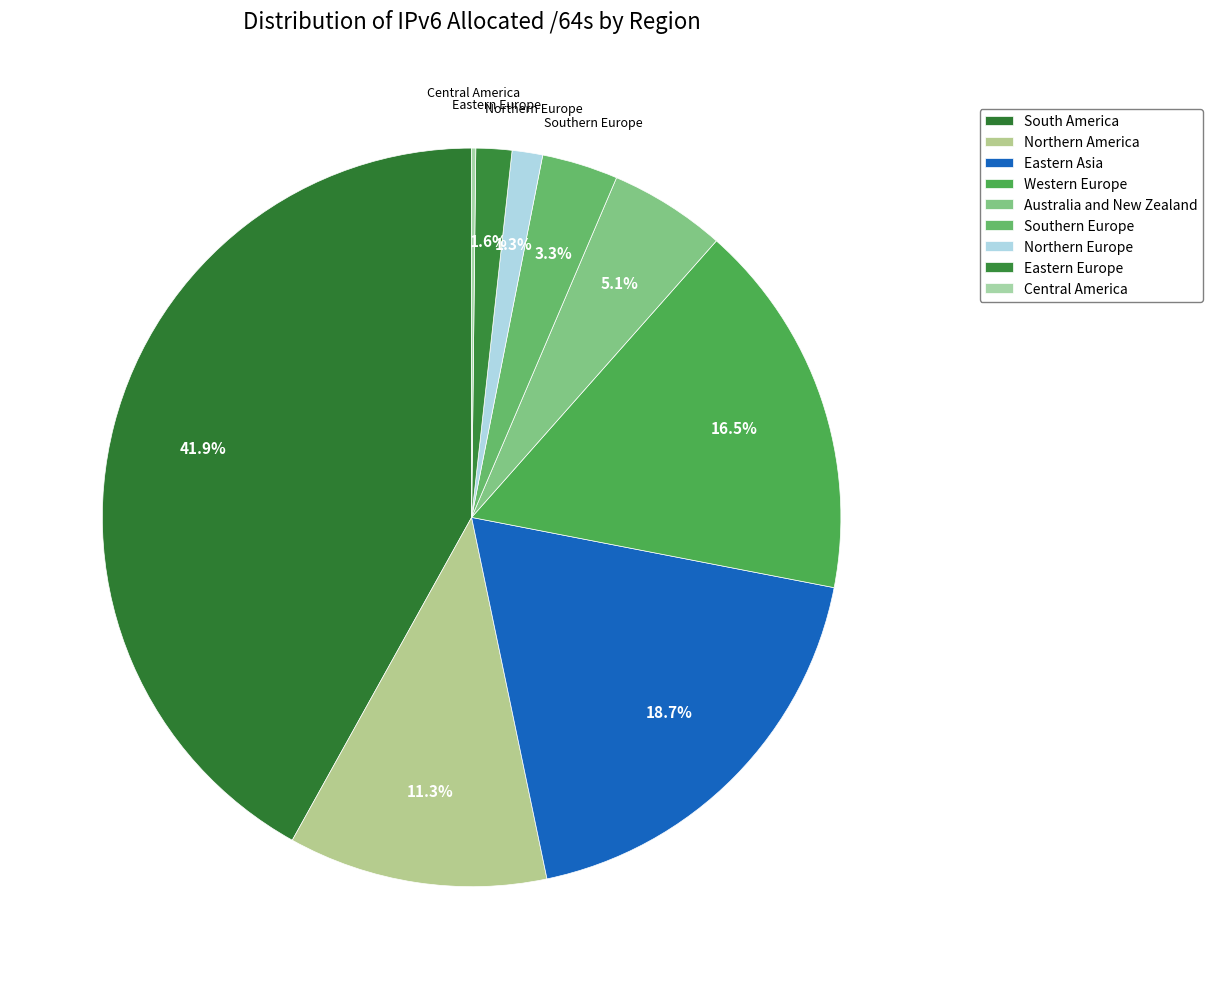

Does Northern America account for over 50% of the chart?

No